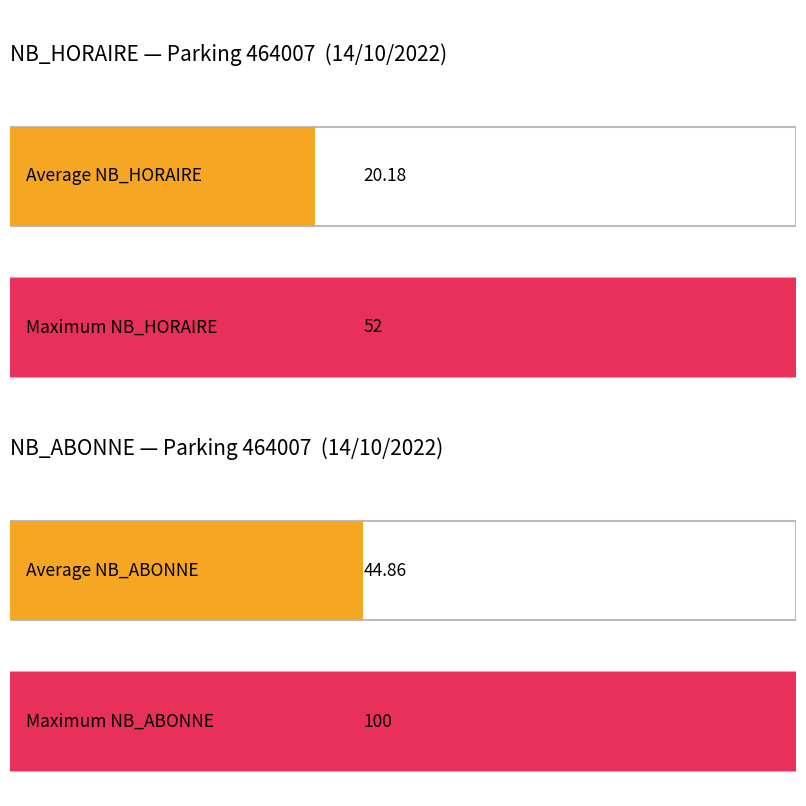

How many values in the NB_HORAIRE series exceed 21?

10